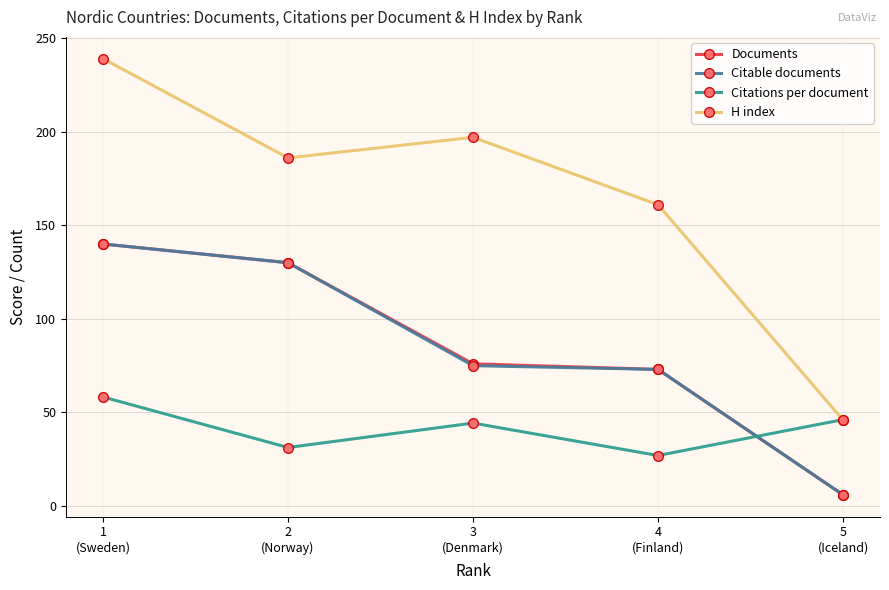

Reading left to right, list all the values displayed in this chart.

Documents: 140.0	130.0	76.0	73.0	6.0
Citable documents: 140.0	130.0	75.0	73.0	6.0
Citations per document: 58.3	31.3	44.3	27.0	46.2
H index: 239.0	186.0	197.0	161.0	46.0